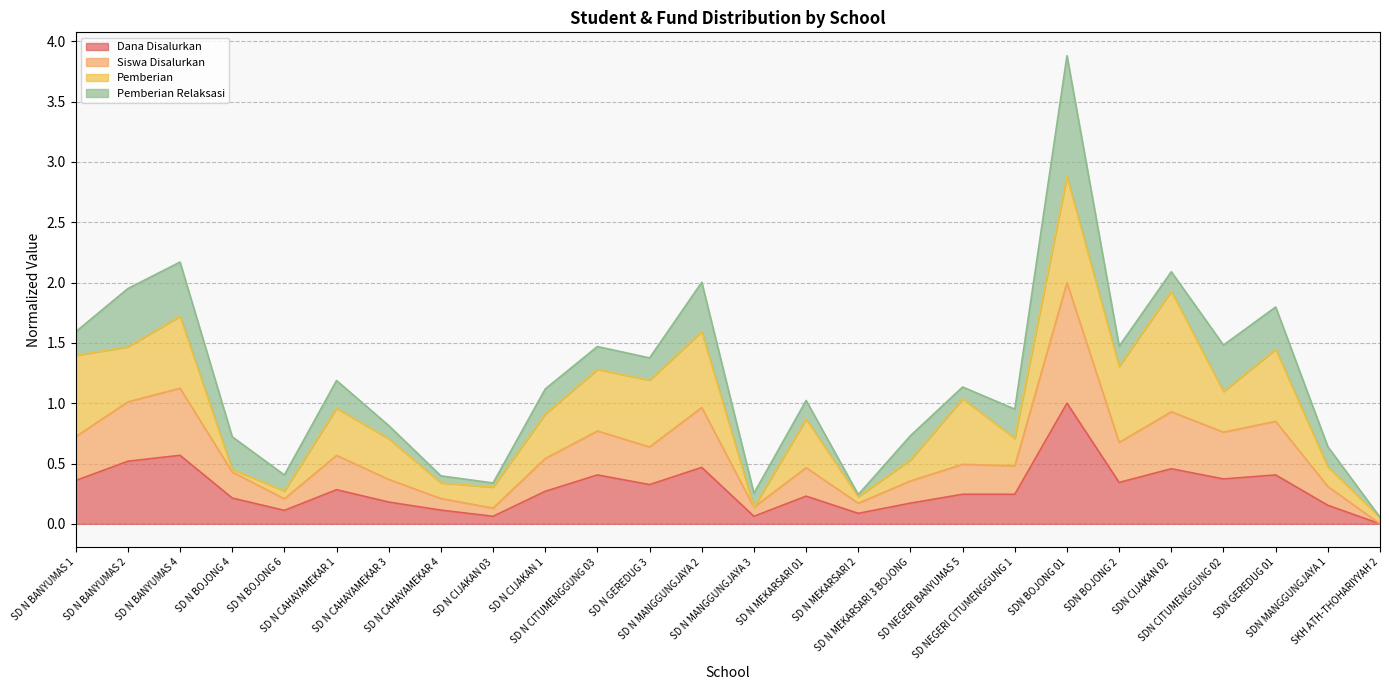

What is the highest value of the Dana Disalurkan series?

1.0